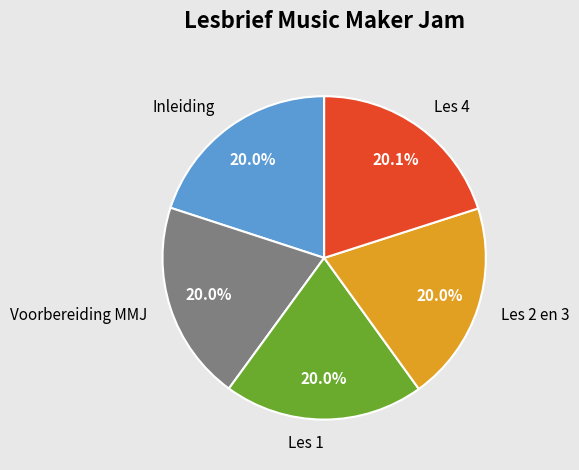

Approximately how many times larger is the value at Les 2 en 3 compared to Les 4?

1.0